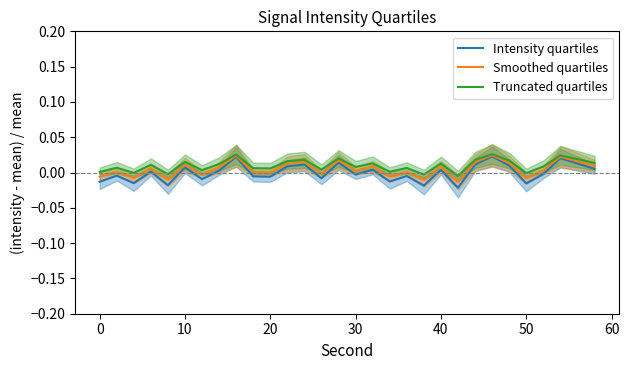

List the series in order of their overall mean, lowest first.

Intensity quartiles, Smoothed quartiles, Truncated quartiles